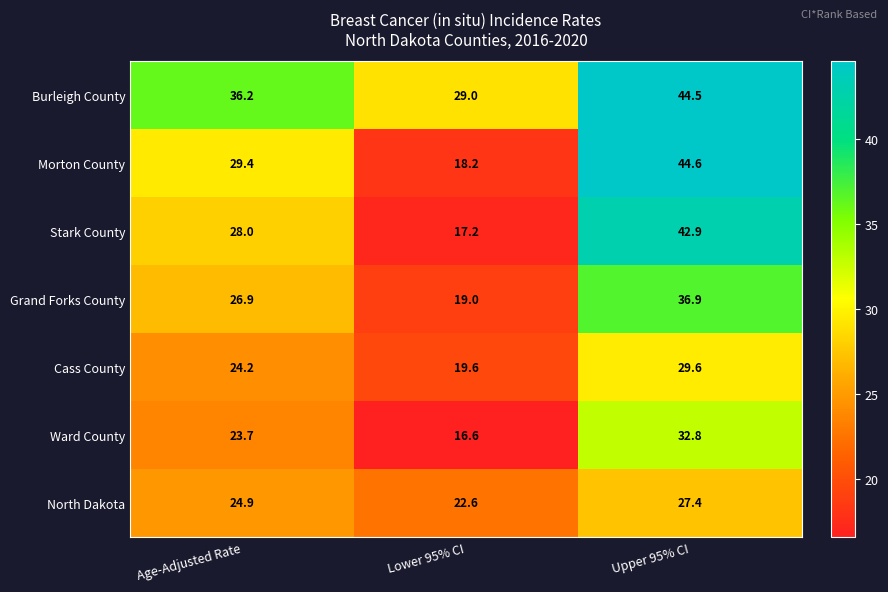

Reading left to right, what are all the values shown in this chart?

Burleigh County: 36.2	29.0	44.5
Morton County: 29.4	18.2	44.6
Stark County: 28.0	17.2	42.9
Grand Forks County: 26.9	19.0	36.9
Cass County: 24.2	19.6	29.6
Ward County: 23.7	16.6	32.8
North Dakota: 24.9	22.6	27.4